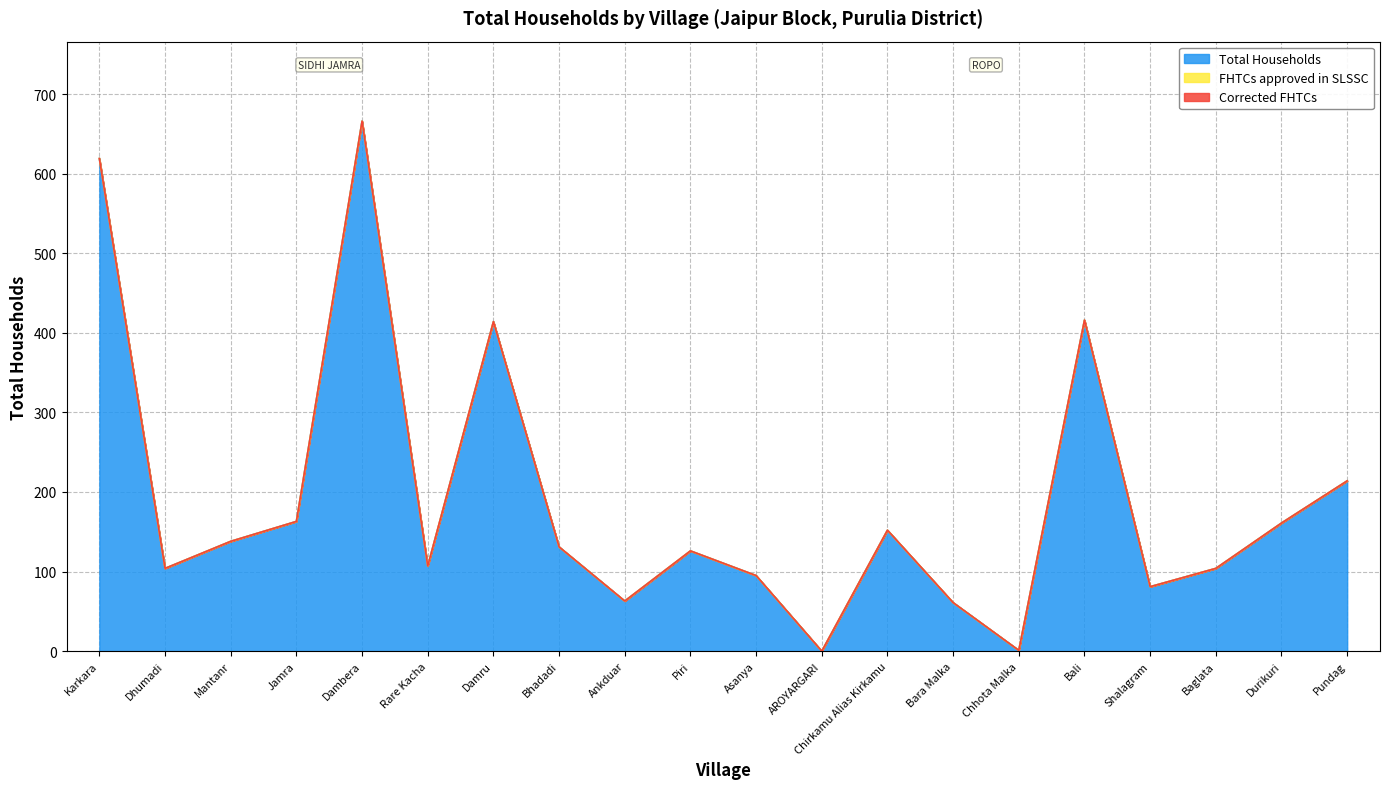

Which series has the largest range (max minus min)?

Total Households